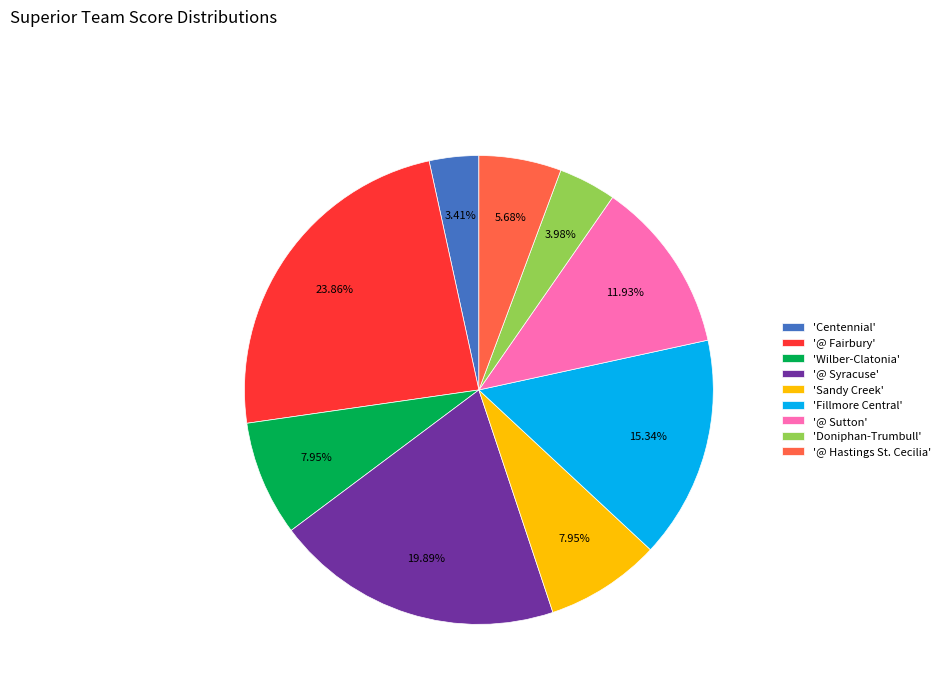

Is there any slice that represents more than half of the pie?

No